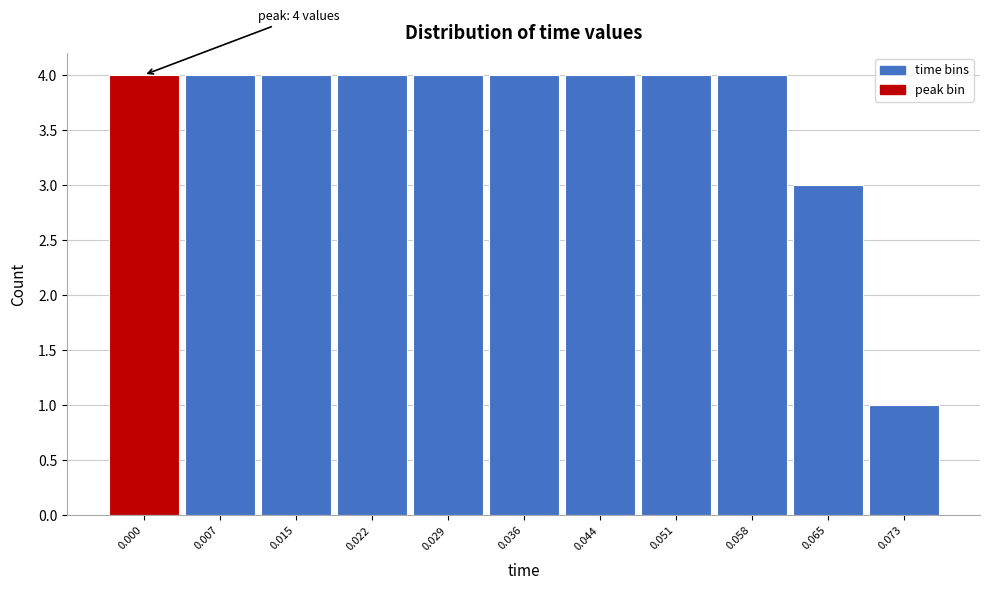

Reading right to left, extract all data points from this chart.

1	3	4	4	4	4	4	4	4	4	4